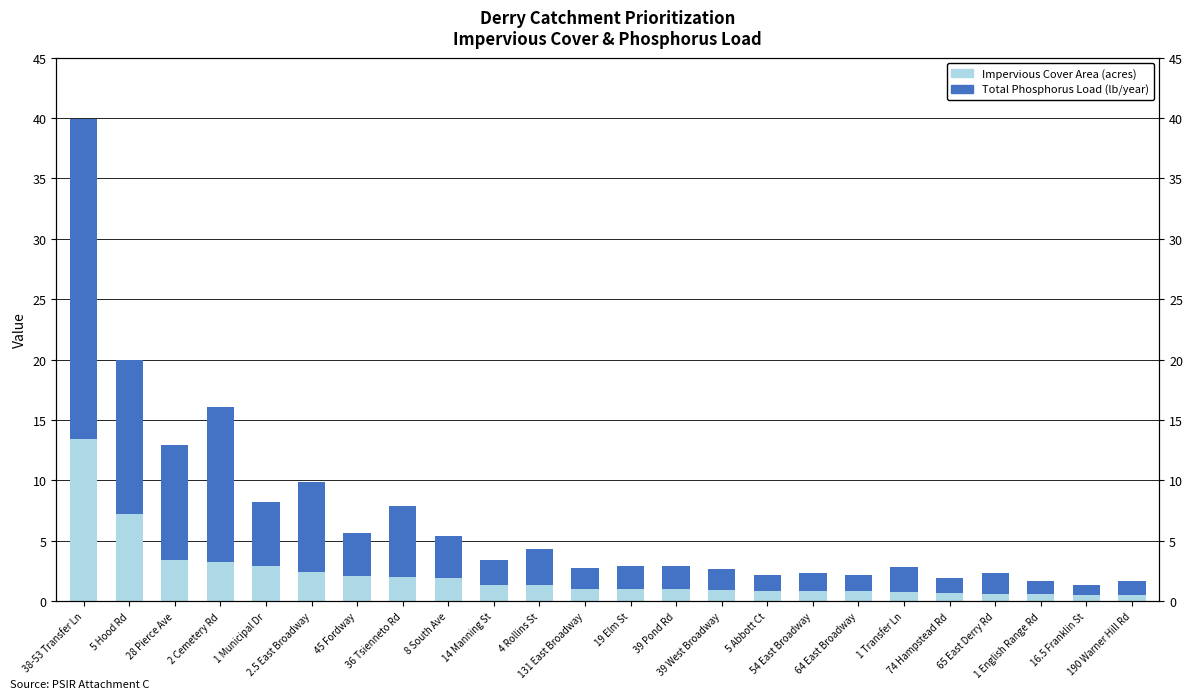

What is the highest value of the Impervious Cover Area (acres) series?

13.4